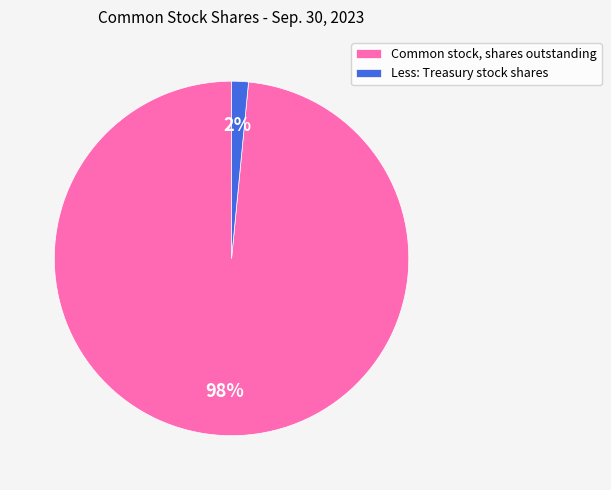

How many segments does this pie chart have?

2